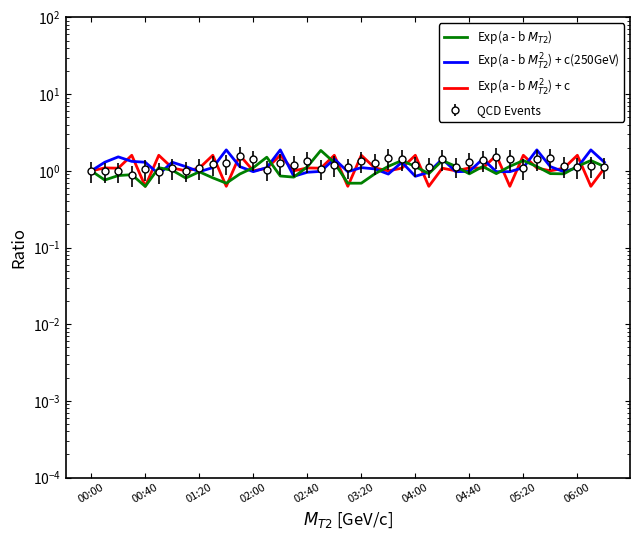

What is the minimum value for Exp(a - b $M_{T2}^2$) + c?

0.6